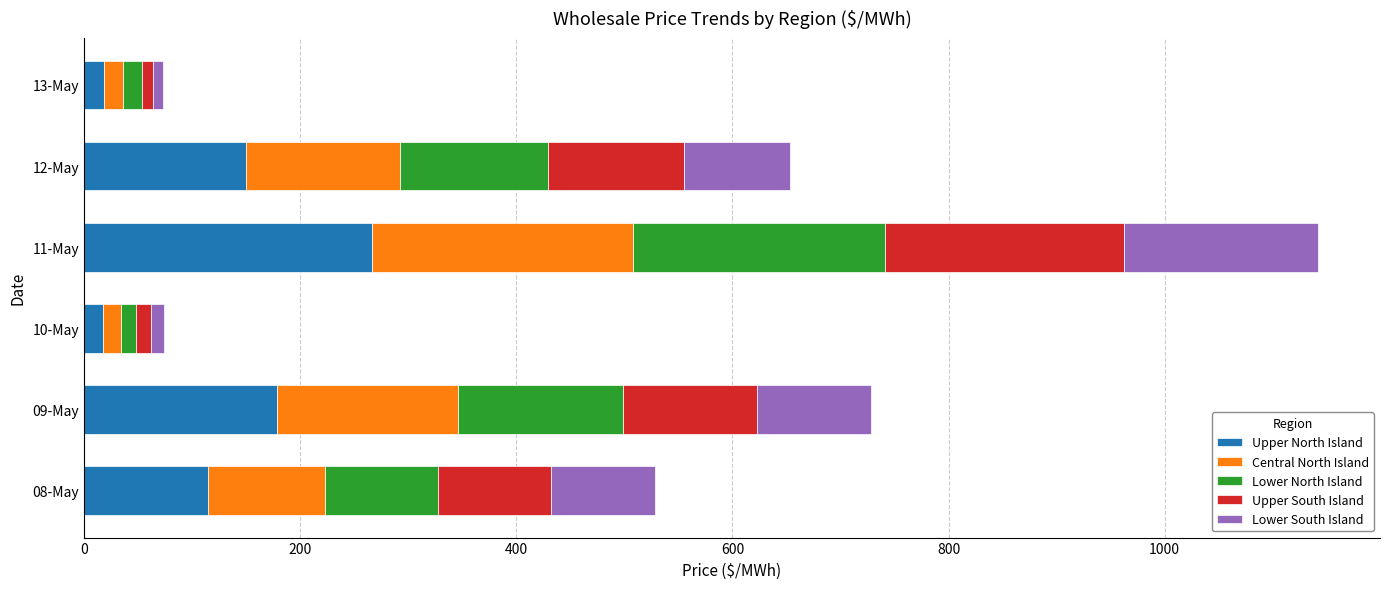

What is the average value of the Upper North Island series?

124.3